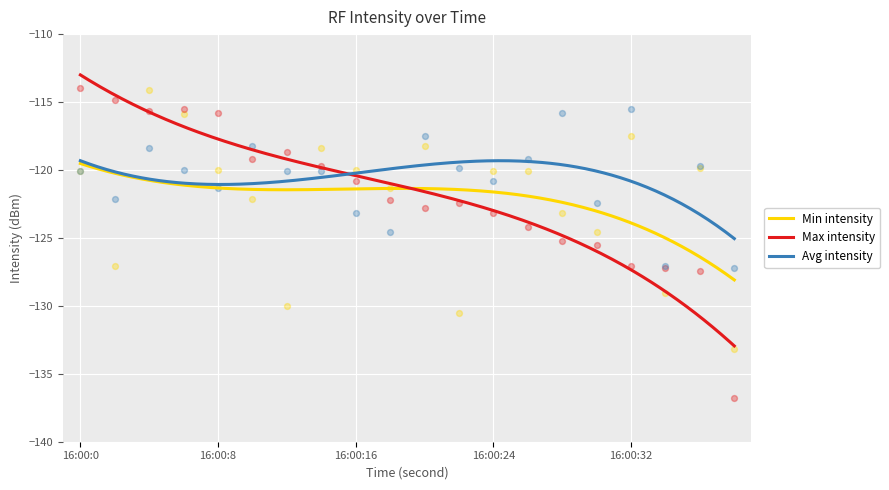

Which series has the widest spread of Y values?

Max intensity